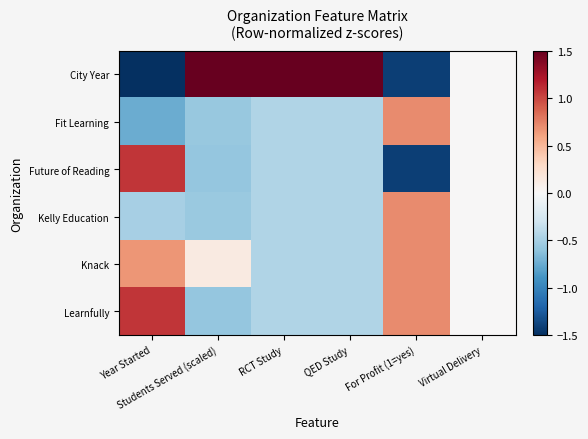

What is the total value across all series at Year Started?

0.1